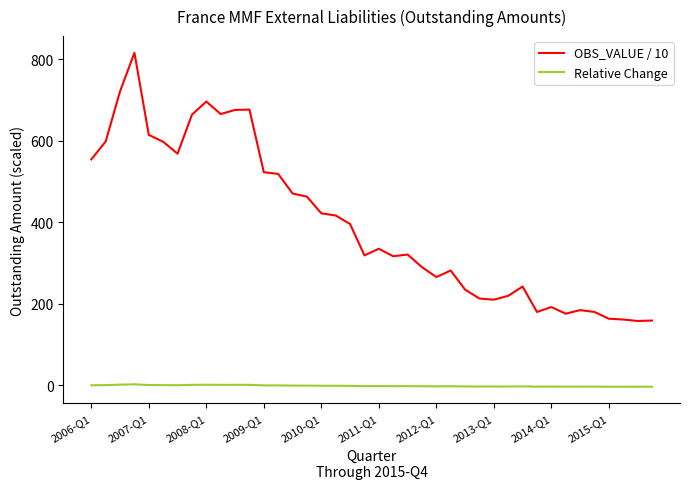

What is the lowest value of the OBS_VALUE / 10 series?

157.8